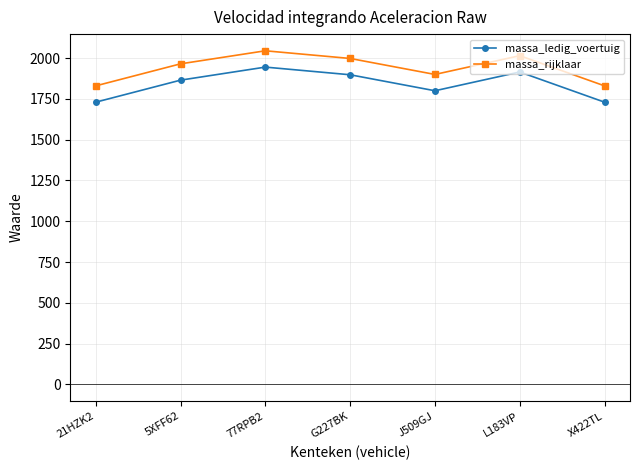

What is the sum of all massa_rijklaar values?

13583